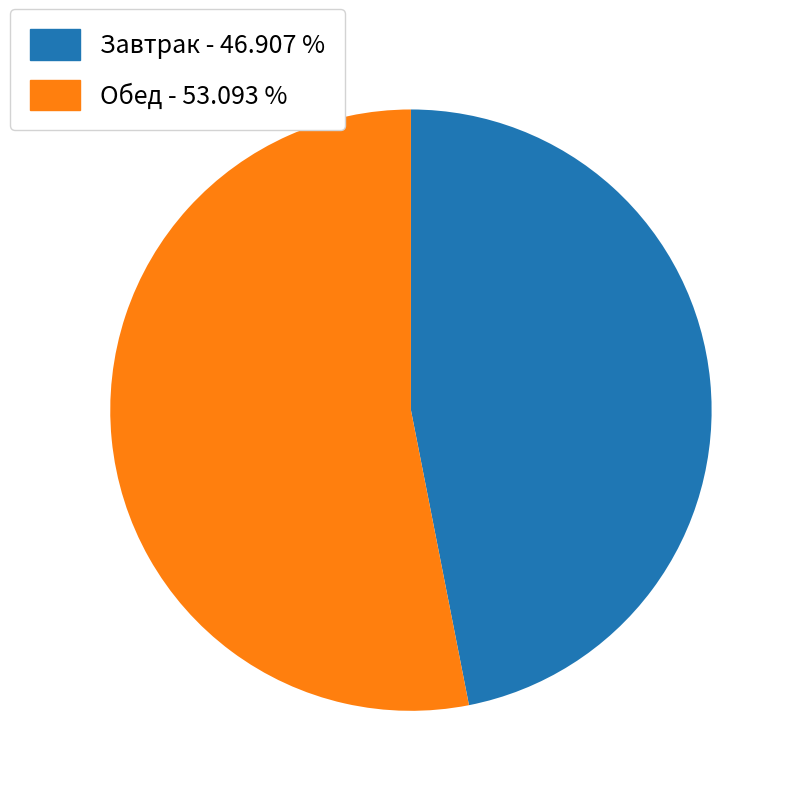

Is there a majority slice in this chart?

Yes